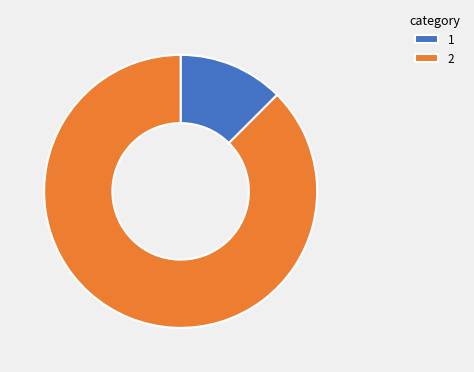

Which slice represents more than half of the pie?

2